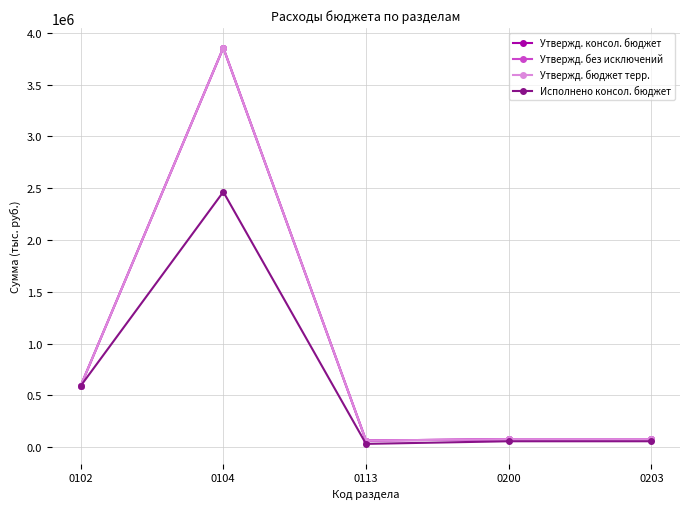

True or false: Утвержд. консол. бюджет and Исполнено консол. бюджет intersect in this chart.

False